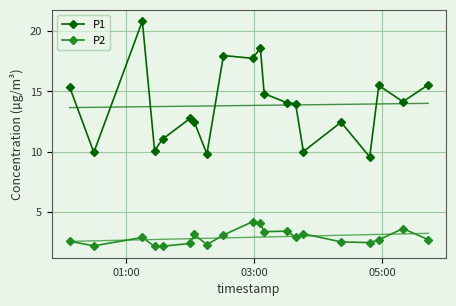

What is the maximum value for P2?

4.2